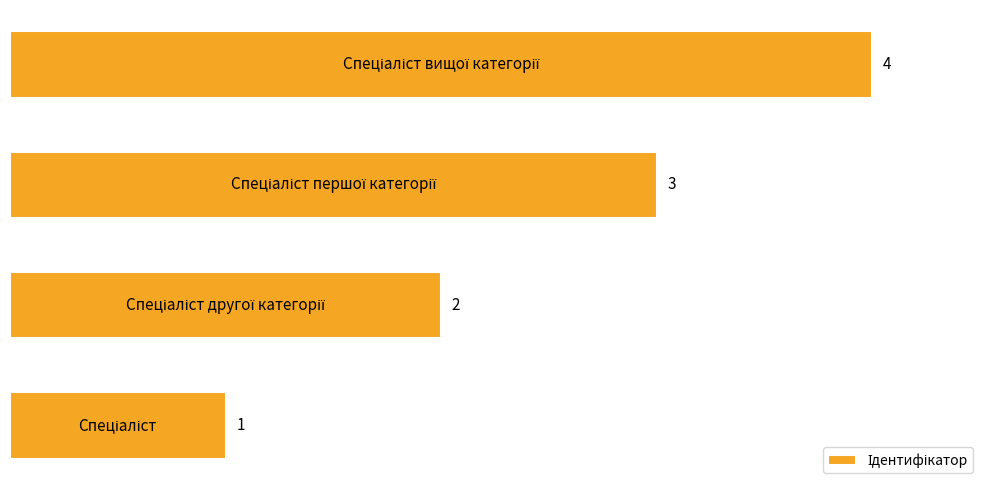

How many data points does each series have?

4